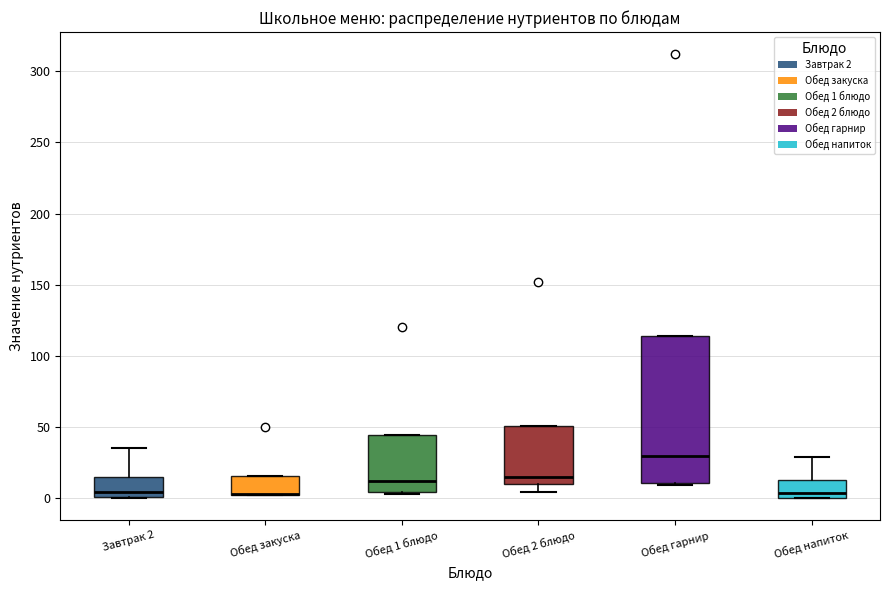

Where does the upper whisker of the box for Обед напиток end on the y-axis? The values are not printed on the chart, so give them approximately, as read against the axis.

30